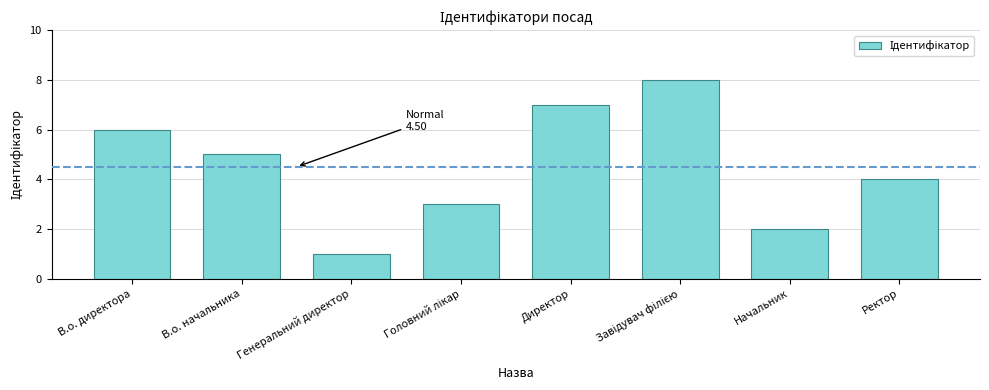

Which has a higher value, Директор or В.о. директора?

Директор